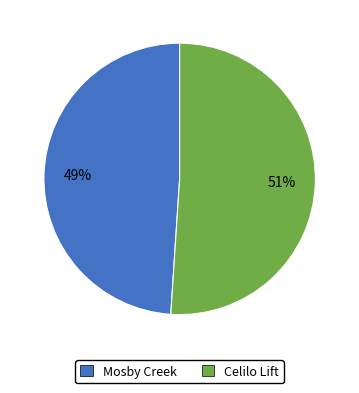

How many slices are in this pie chart?

2